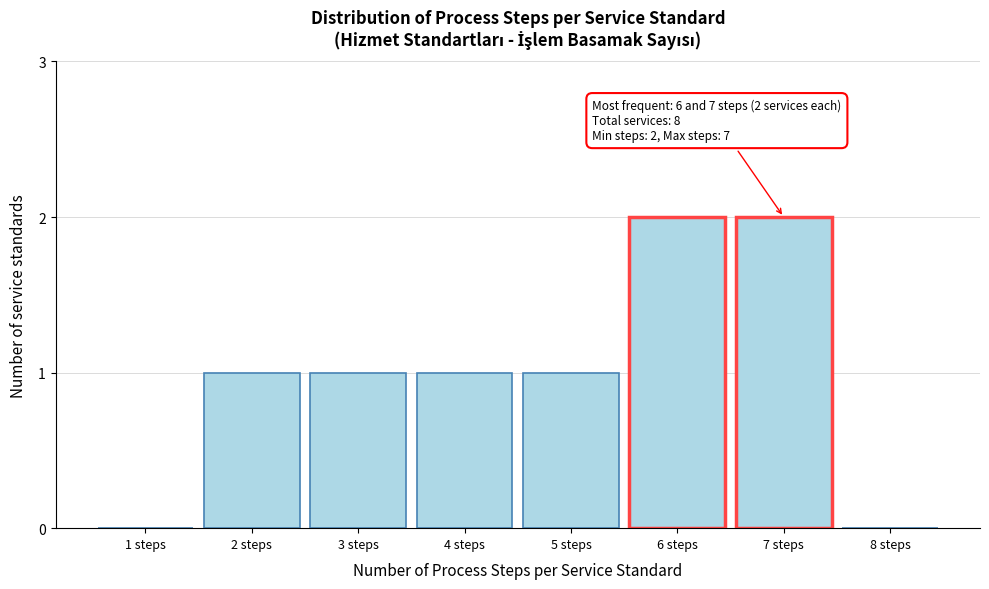

Reading right to left, transcribe all the data shown in this chart.

8 steps=0	7 steps=2	6 steps=2	5 steps=1	4 steps=1	3 steps=1	2 steps=1	1 steps=0